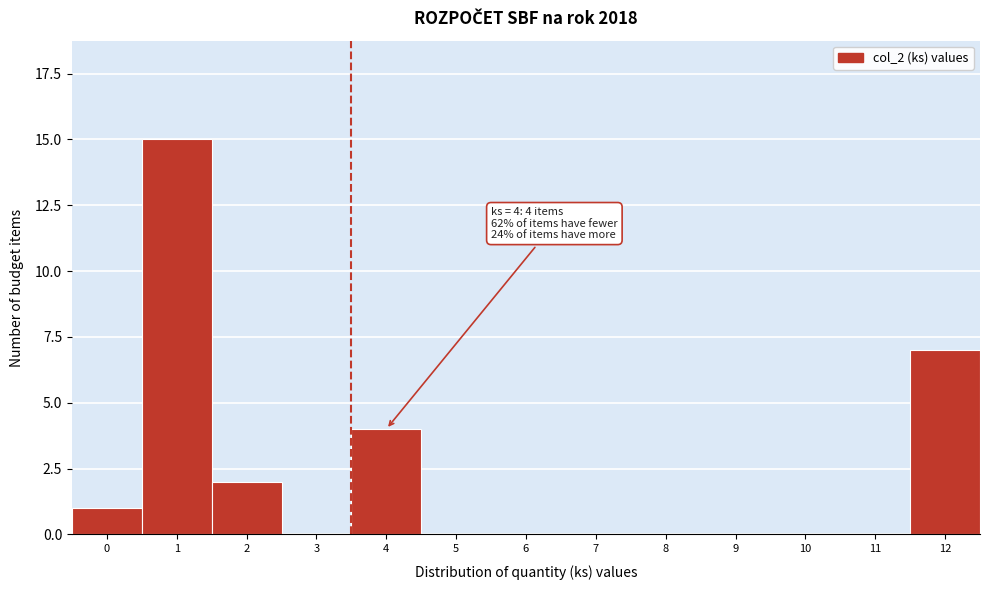

Reading left to right, what are all the values shown in this chart?

0=1	1=15	2=2	3=0	4=4	5=0	6=0	7=0	8=0	9=0	10=0	11=0	12=7